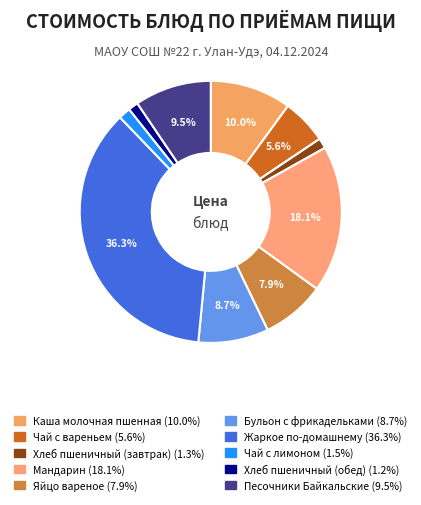

Is there any slice that represents more than half of the pie?

No